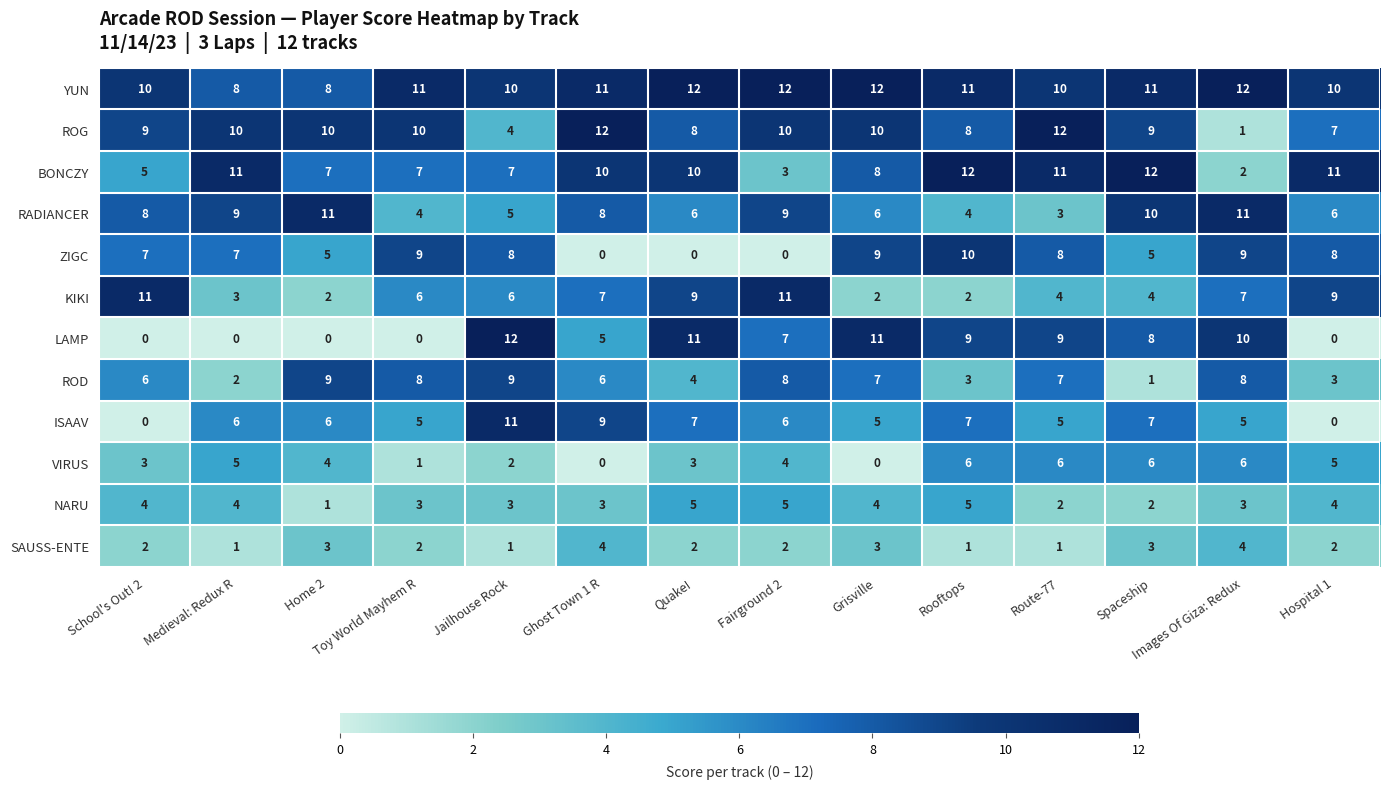

Where does the BONCZY series first go above 10?

Medieval: Redux R